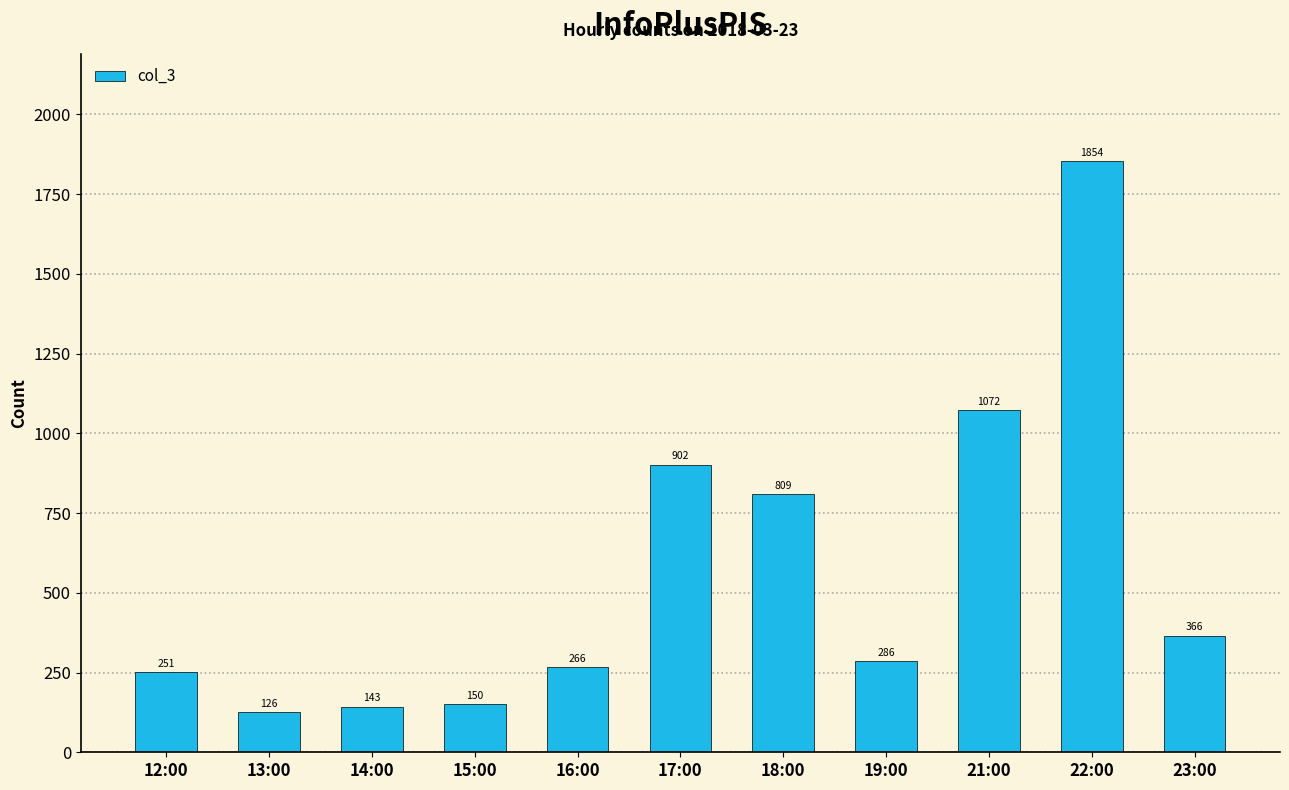

What is the sum of all values?

6225